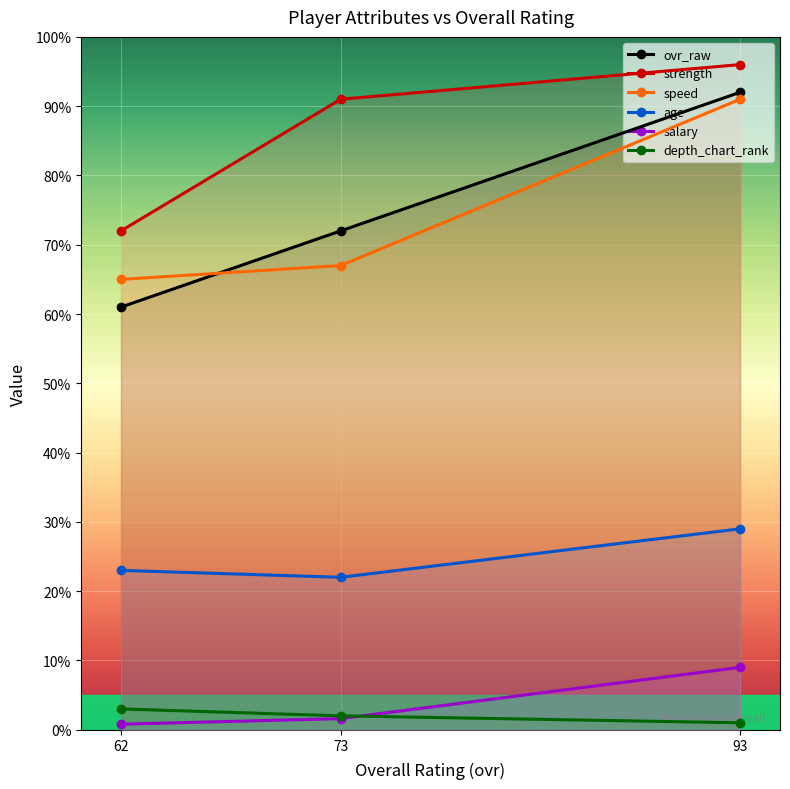

What is the value of the speed point at the 1st from the left?

65.0